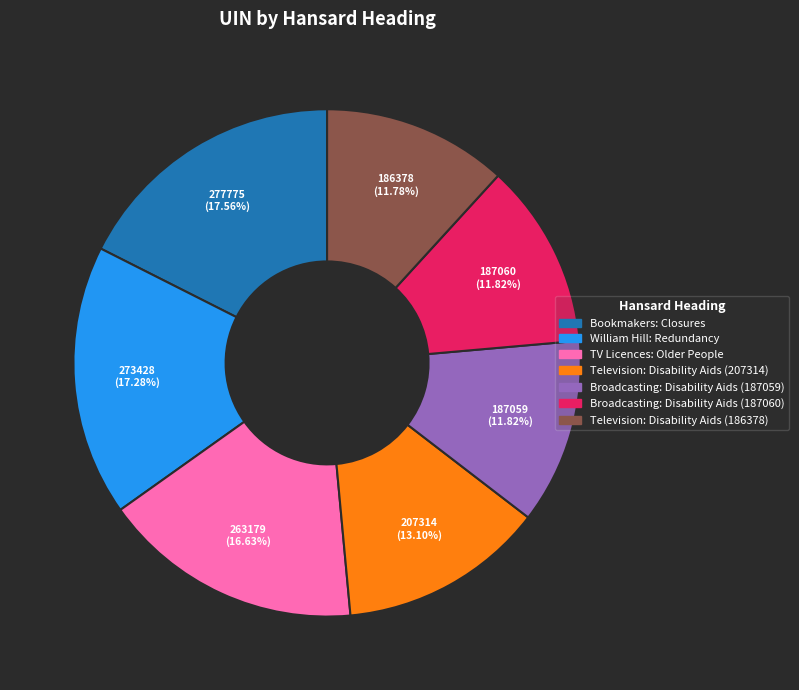

Is there any slice that represents more than half of the pie?

No